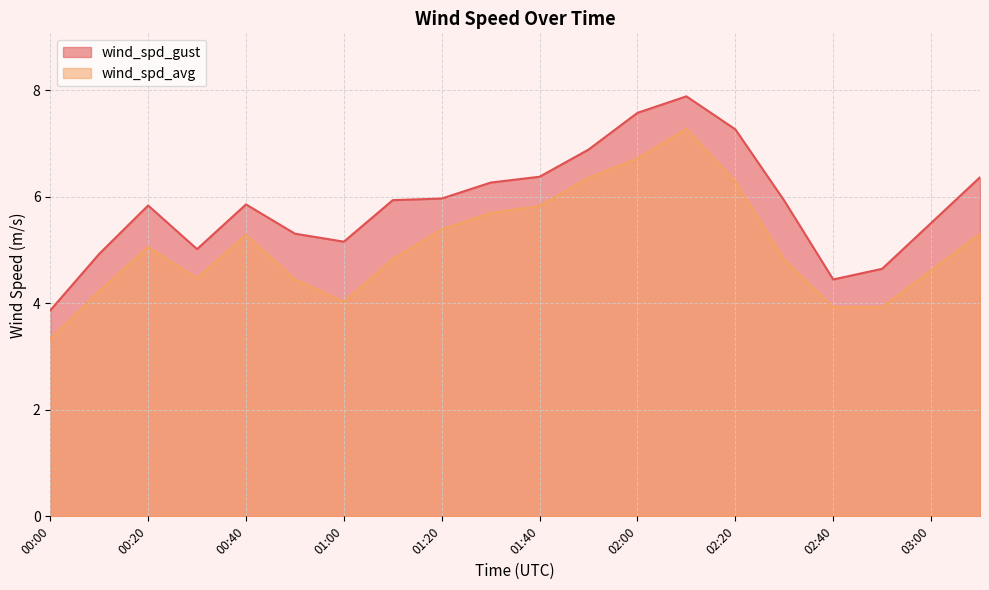

How many interior local valleys does the wind_spd_avg series have?

2